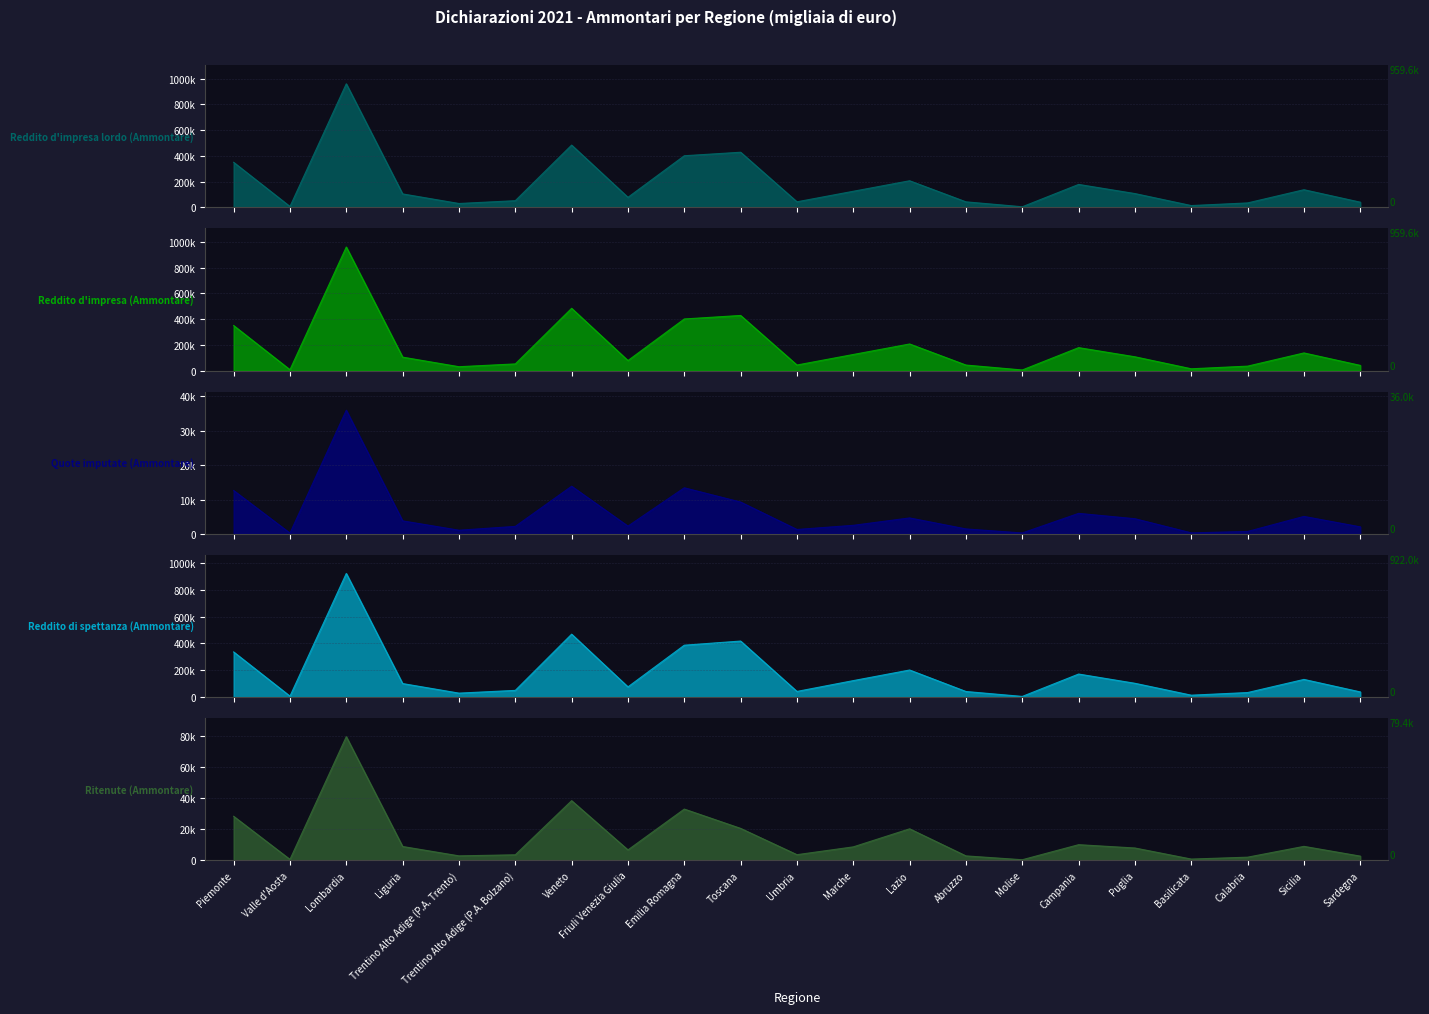

Count the number of categories in the chart.

21